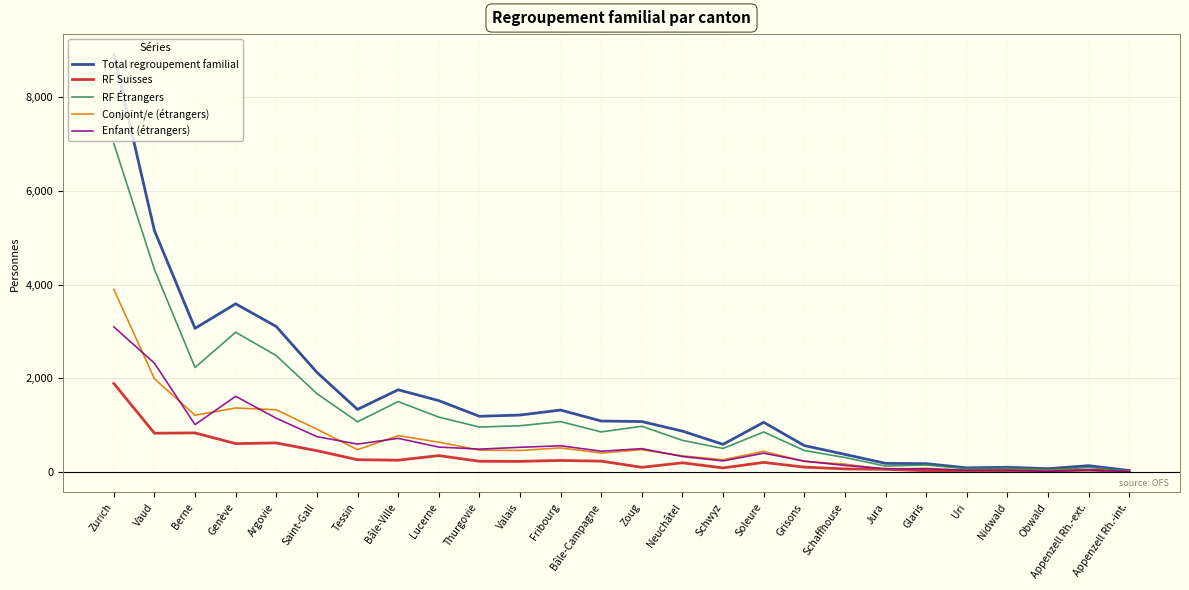

List the series in order of their peak value, lowest first.

RF Suisses, Enfant (étrangers), Conjoint/e (étrangers), RF Étrangers, Total regroupement familial